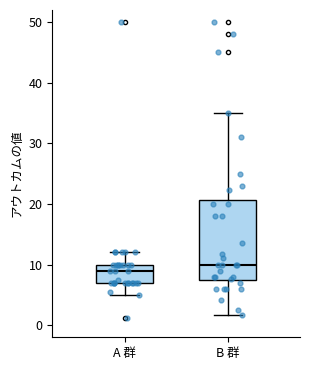

Reading left to right, read every box against the y-axis: the position of its median line, the range the box covers, and the ends of its whiskers. The values are not printed on the chart, so give them approximately, as read against the axis.

A 群: median 9, box 7 to 10, whiskers 5 to 12
B 群: median 10, box 7 to 21, whiskers 2 to 35